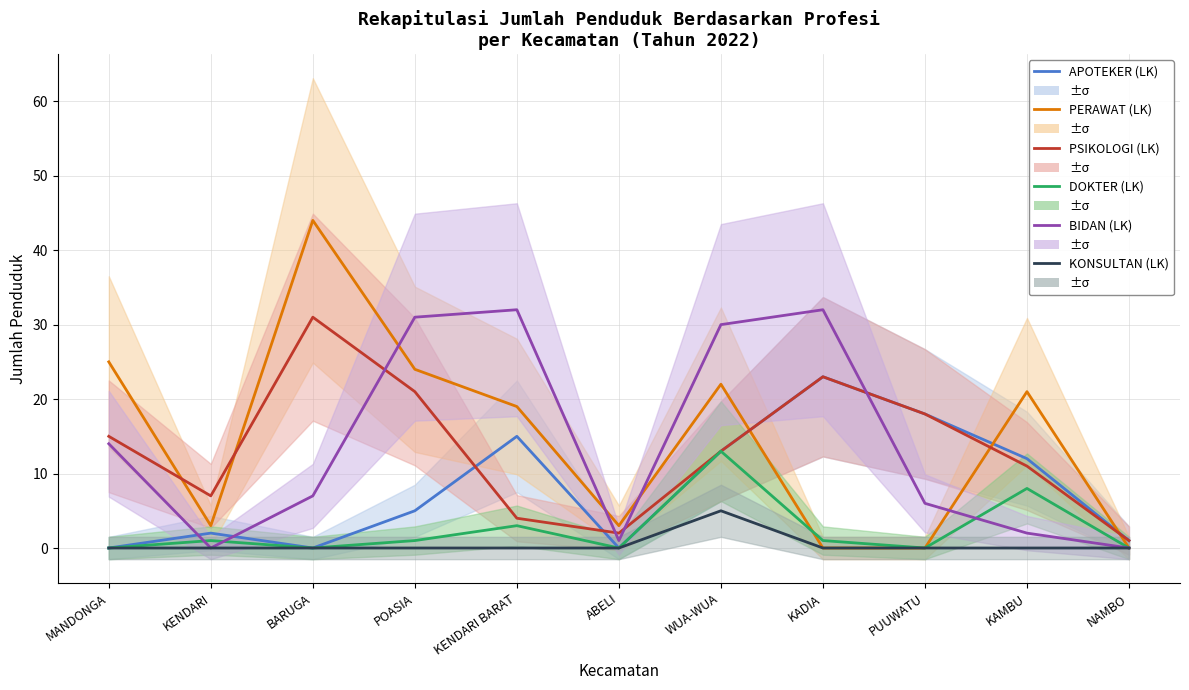

What is the maximum value shown in the chart?

44